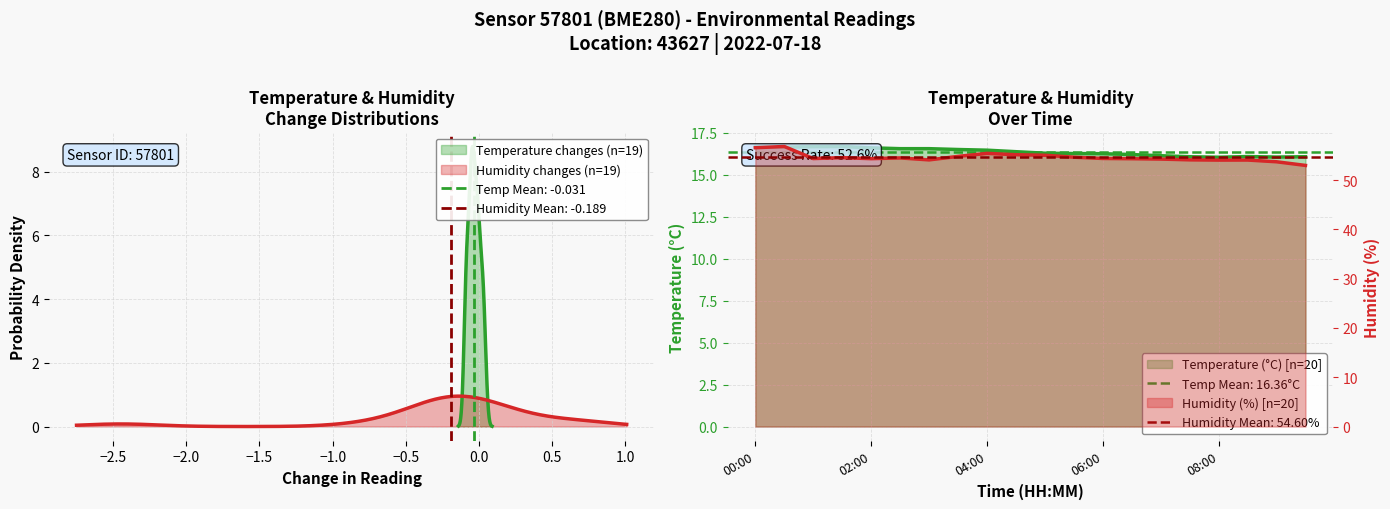

How many lines are shown in the chart?

2